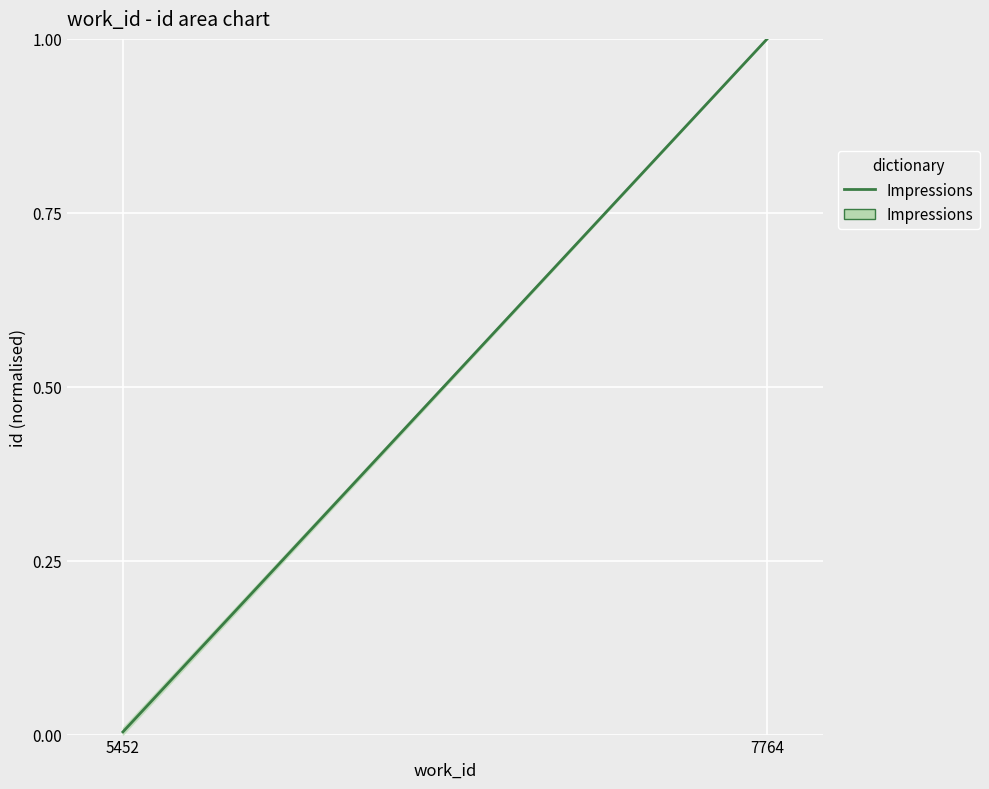

What is the change in value from 5452 to 7764?

+1.0